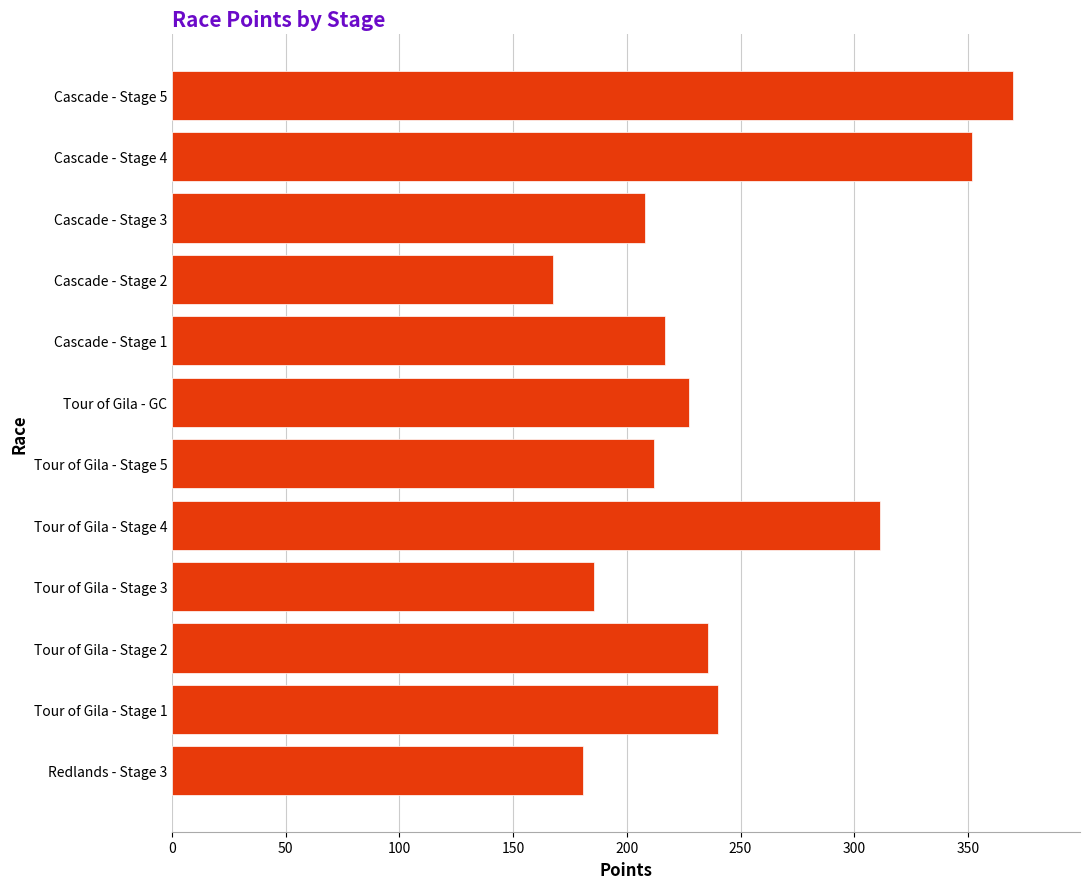

What is the approximate value at Tour of Gila - Stage 1?

239.9